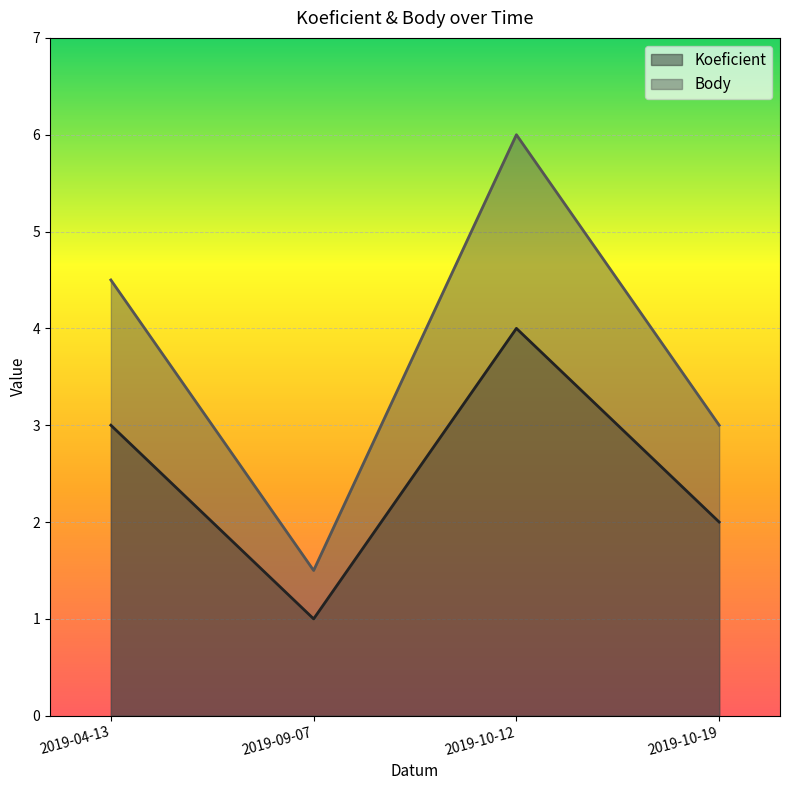

Reading left to right, extract all data points from this chart.

Koeficient: 3.0	1.0	4.0	2.0
Body: 4.5	1.5	6.0	3.0